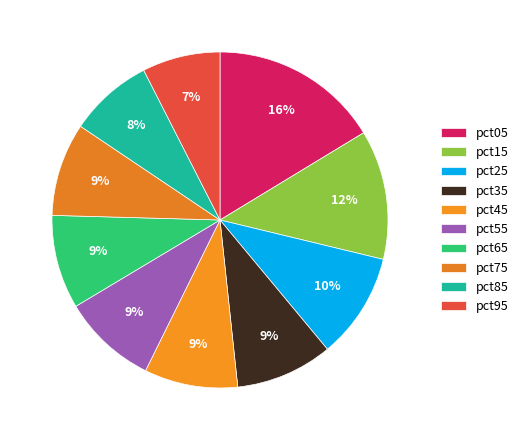

Approximately how many times larger is the value at pct75 compared to pct15?

0.7